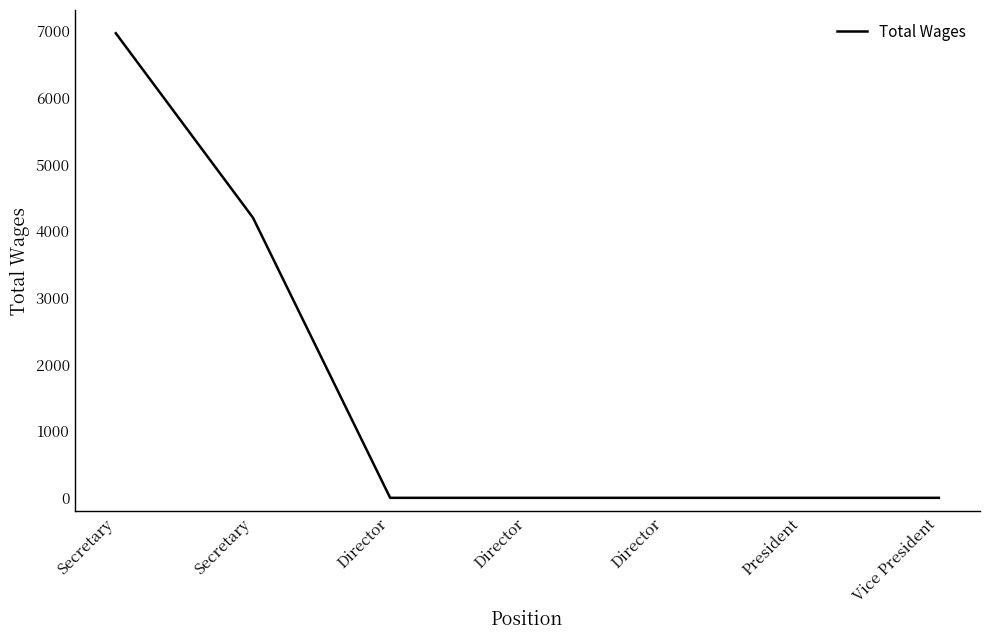

What is the difference between the maximum and minimum values?

6966